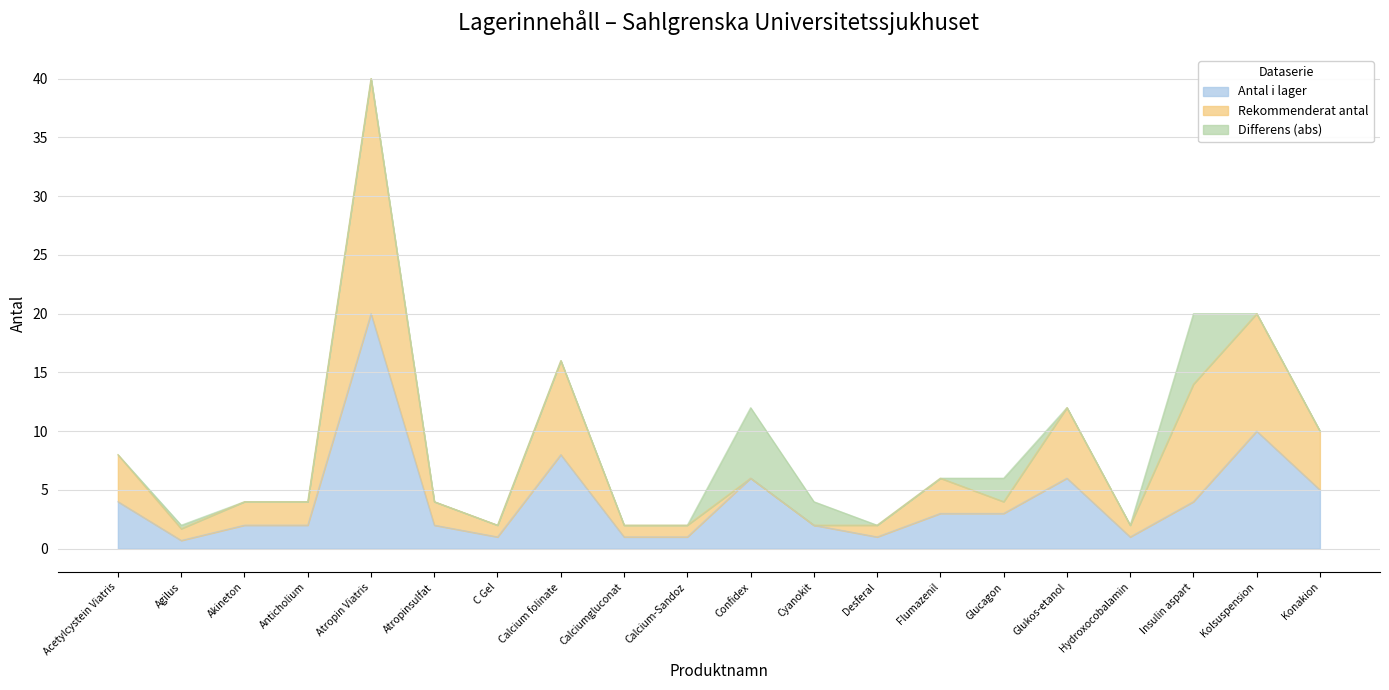

Which category has the highest value in the Antal i lager series?

Atropin Viatris